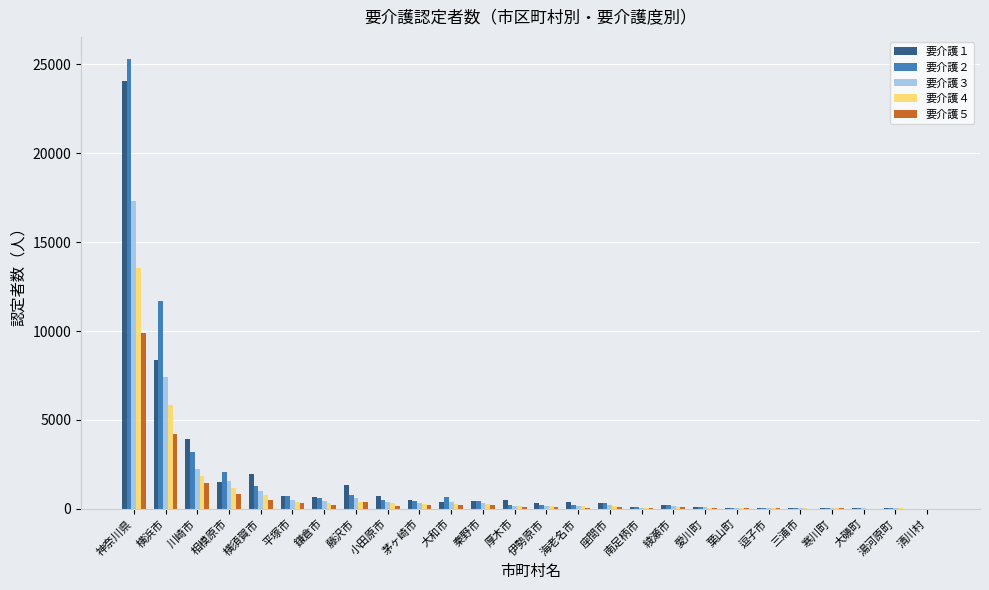

At which category is the sum across all series the highest?

神奈川県